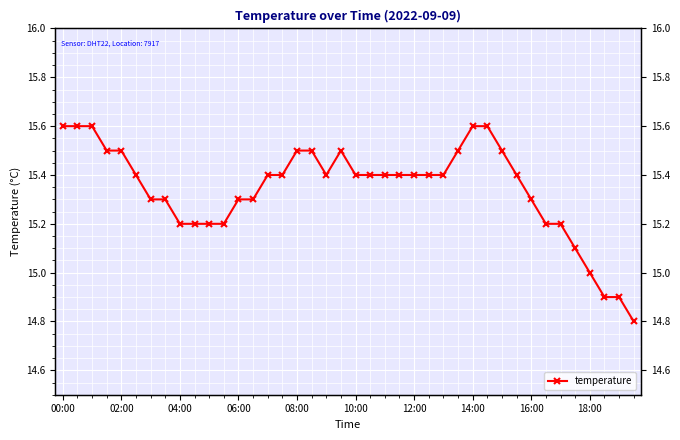

How many values exceed 15?

36